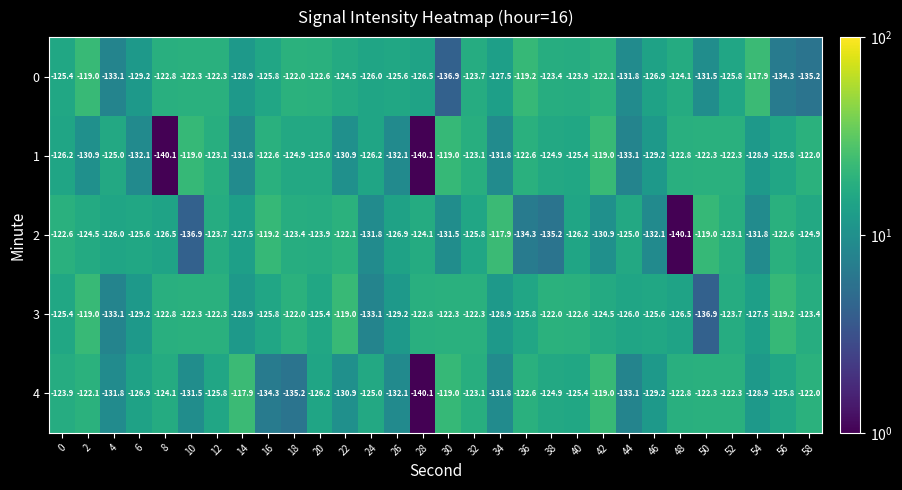

What is the minimum value shown in the chart?

-140.1